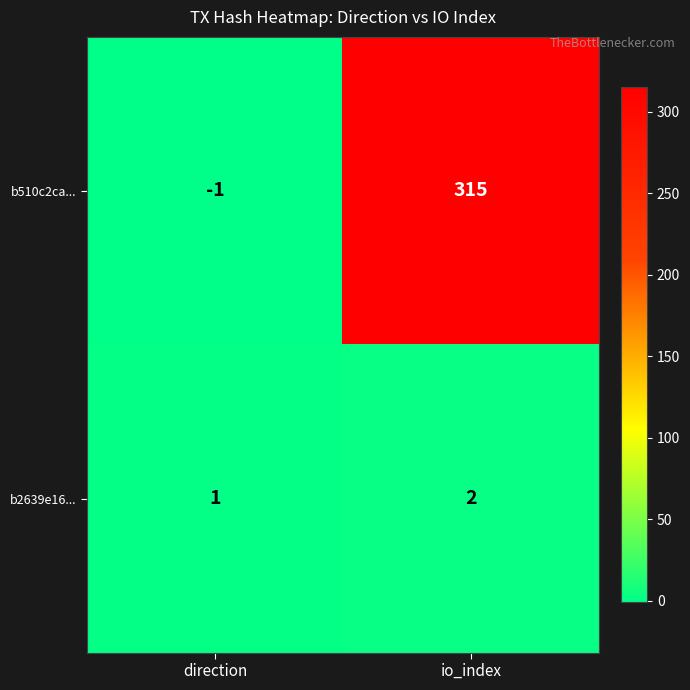

Rank the series by their maximum value, from highest to lowest.

b510c2ca..., b2639e16...